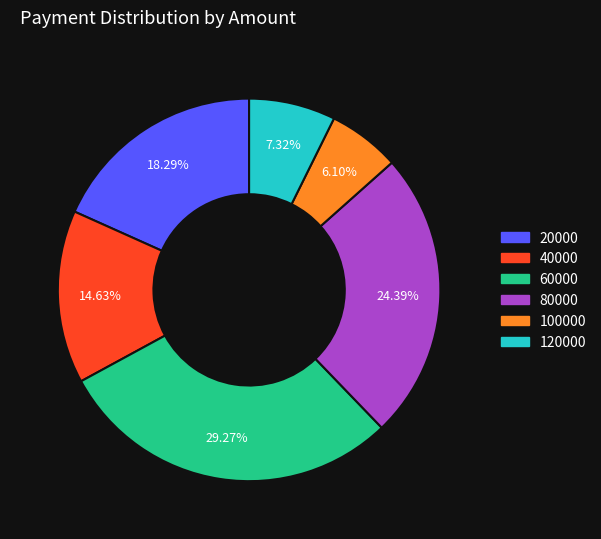

Does any single category account for the majority?

No